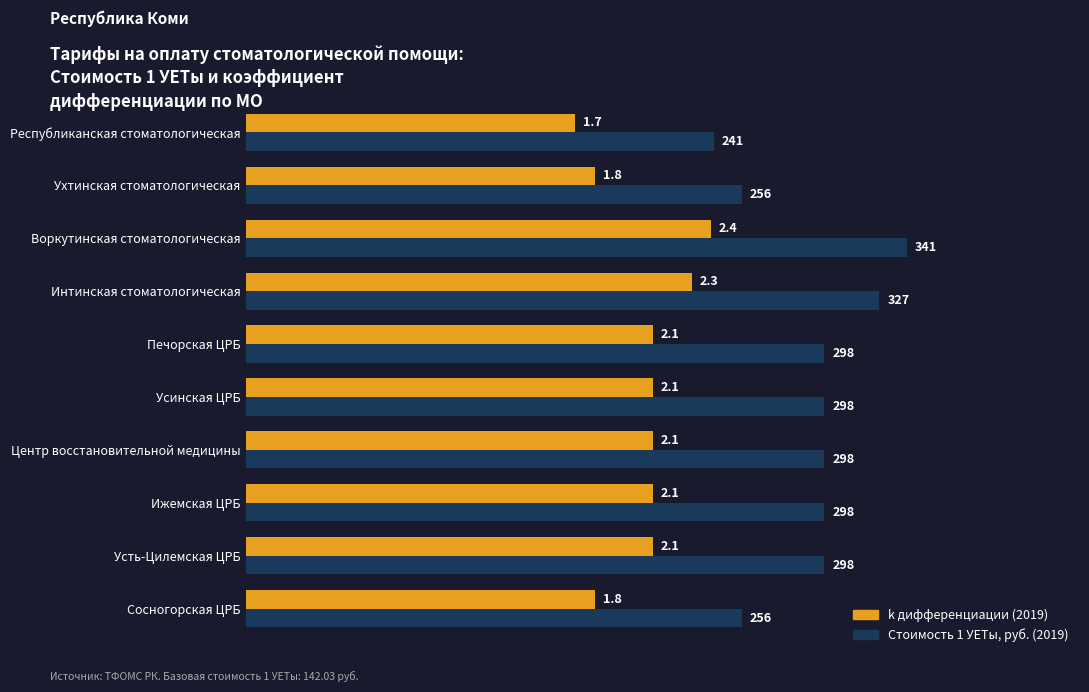

At which category is the sum across all series the highest?

Воркутинская стоматологическая